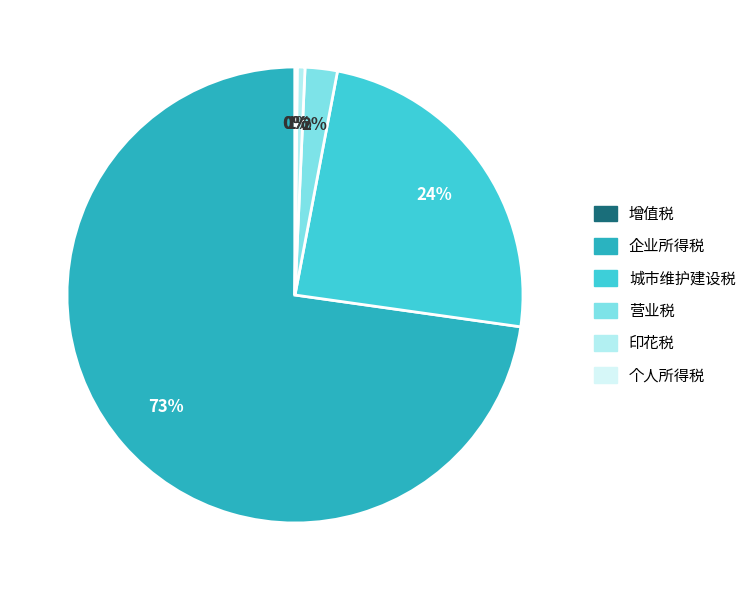

What percentage do 增值税 and 个人所得税 together represent?

0.2%